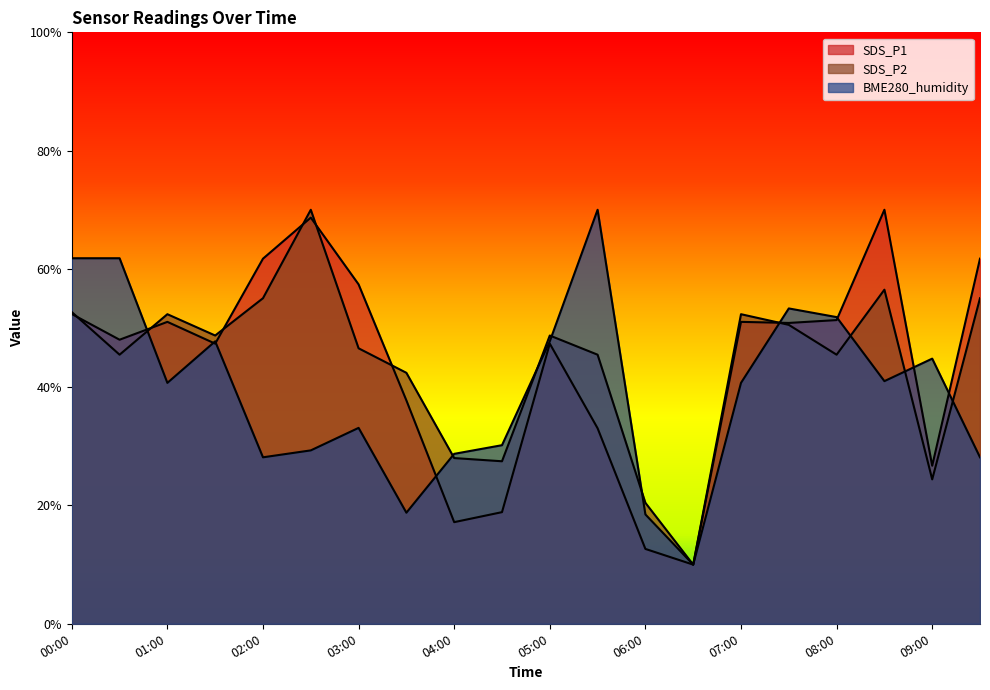

At which category does SDS_P2 reach its first local valley?

00:30